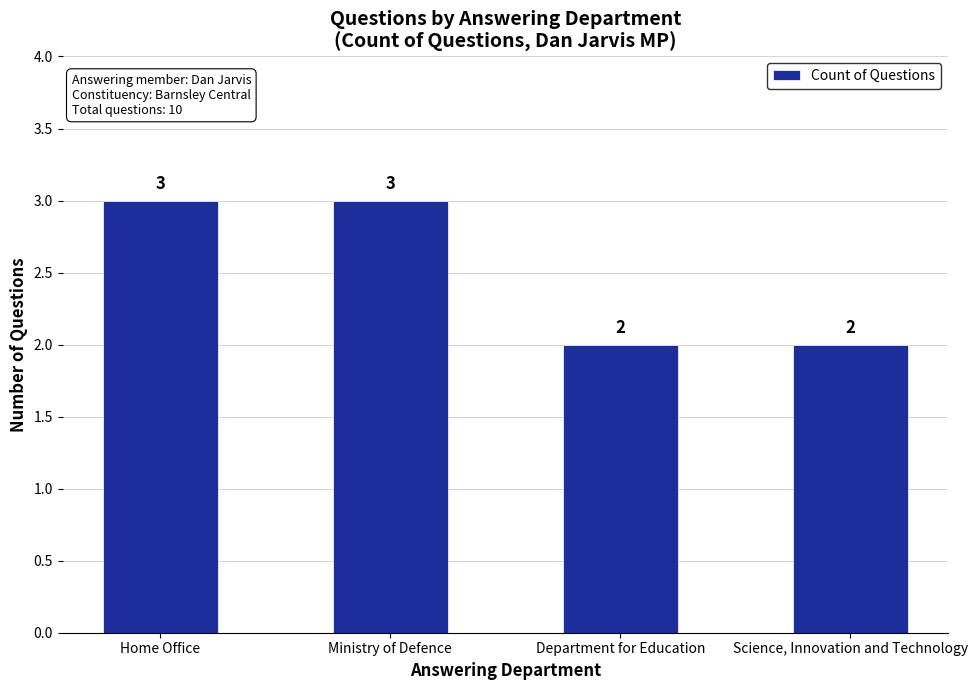

What position from the right is Department for Education?

2